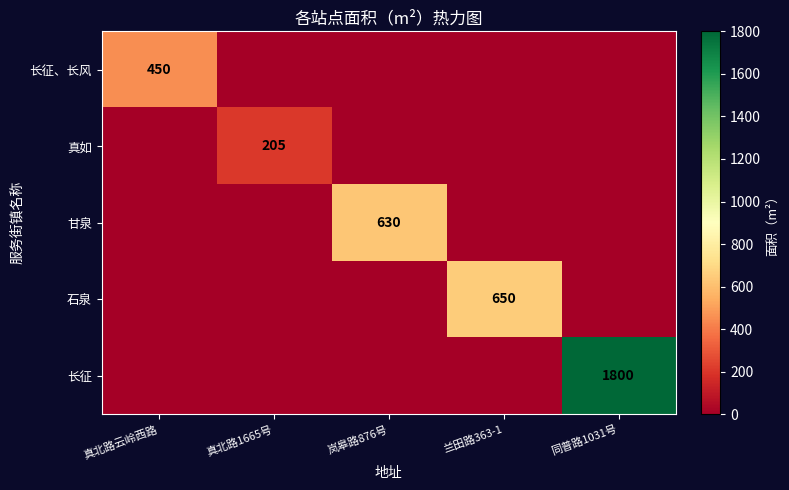

The 长征、长风 series shows 795 at 真北路云岭西路. True or false?

False